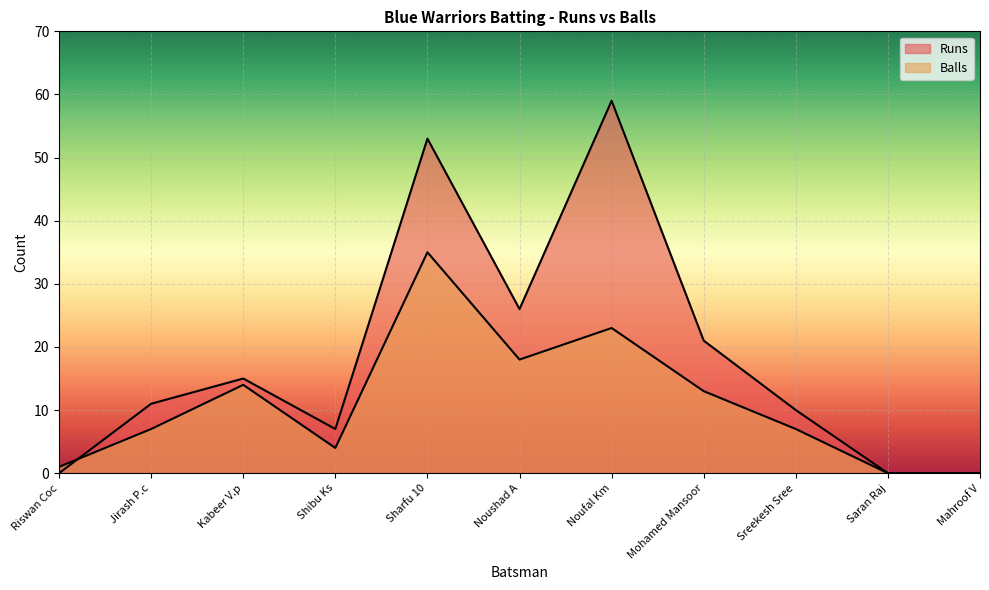

Reading left to right, list all the values displayed in this chart.

Runs: 0	11	15	7	53	26	59	21	10	0	0
Balls: 1	7	14	4	35	18	23	13	7	0	0